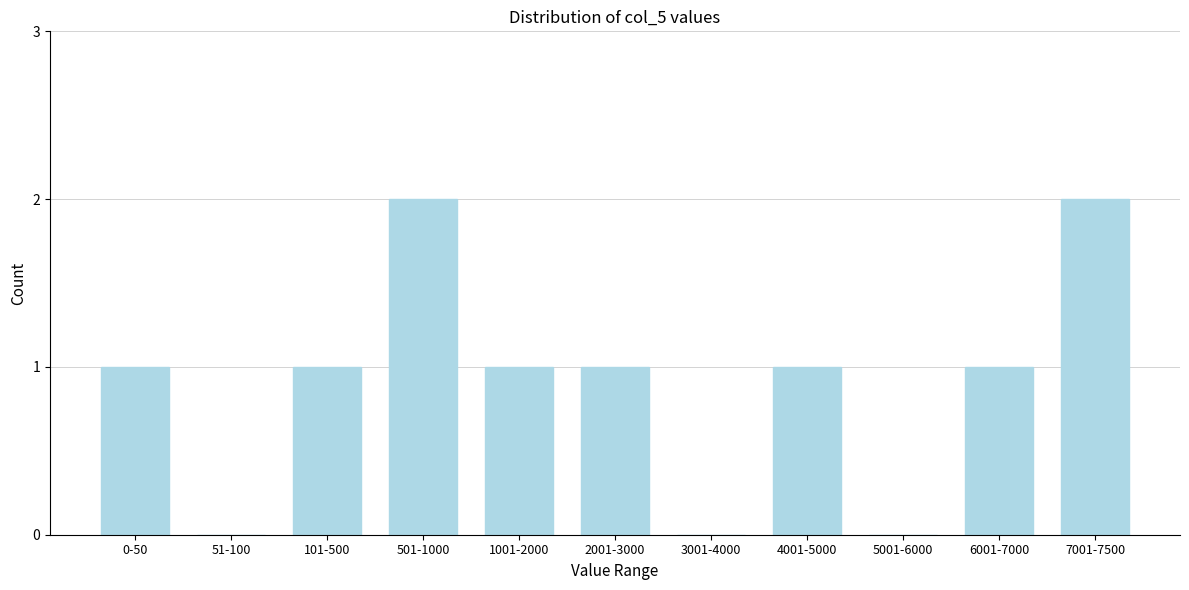

Reading right to left, extract all data points from this chart.

7001-7500=2	6001-7000=1	5001-6000=0	4001-5000=1	3001-4000=0	2001-3000=1	1001-2000=1	501-1000=2	101-500=1	51-100=0	0-50=1